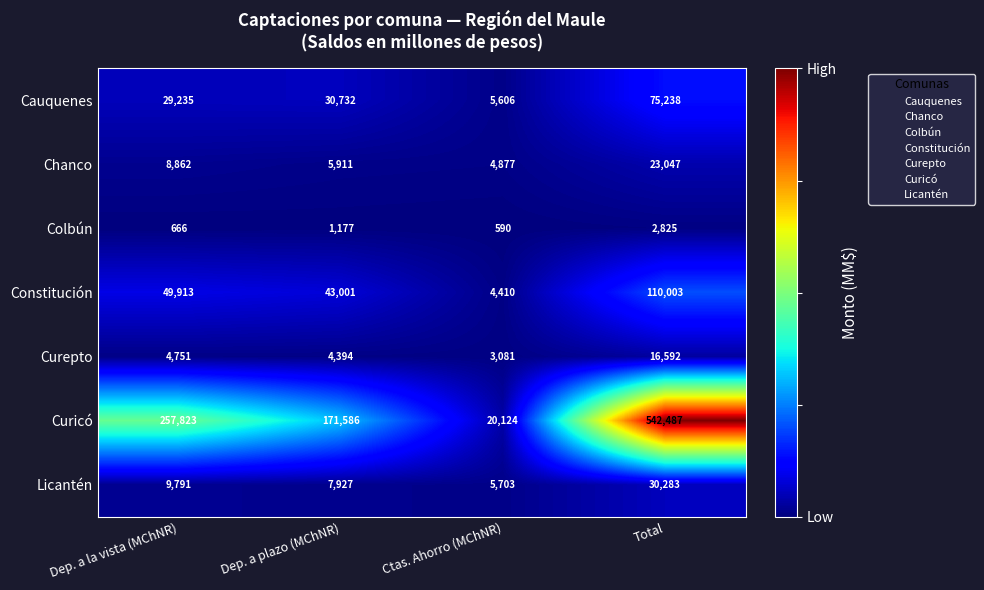

Reading right to left, transcribe all the data shown in this chart.

Cauquenes: Total=75238	Ctas. Ahorro (MChNR)=5606	Dep. a plazo (MChNR)=30732	Dep. a la vista (MChNR)=29235
Chanco: Total=23047	Ctas. Ahorro (MChNR)=4877	Dep. a plazo (MChNR)=5911	Dep. a la vista (MChNR)=8862
Colbún: Total=2825	Ctas. Ahorro (MChNR)=590	Dep. a plazo (MChNR)=1177	Dep. a la vista (MChNR)=666
Constitución: Total=110003	Ctas. Ahorro (MChNR)=4410	Dep. a plazo (MChNR)=43001	Dep. a la vista (MChNR)=49913
Curepto: Total=16592	Ctas. Ahorro (MChNR)=3081	Dep. a plazo (MChNR)=4394	Dep. a la vista (MChNR)=4751
Curicó: Total=542487	Ctas. Ahorro (MChNR)=20124	Dep. a plazo (MChNR)=171586	Dep. a la vista (MChNR)=257823
Licantén: Total=30283	Ctas. Ahorro (MChNR)=5703	Dep. a plazo (MChNR)=7927	Dep. a la vista (MChNR)=9791